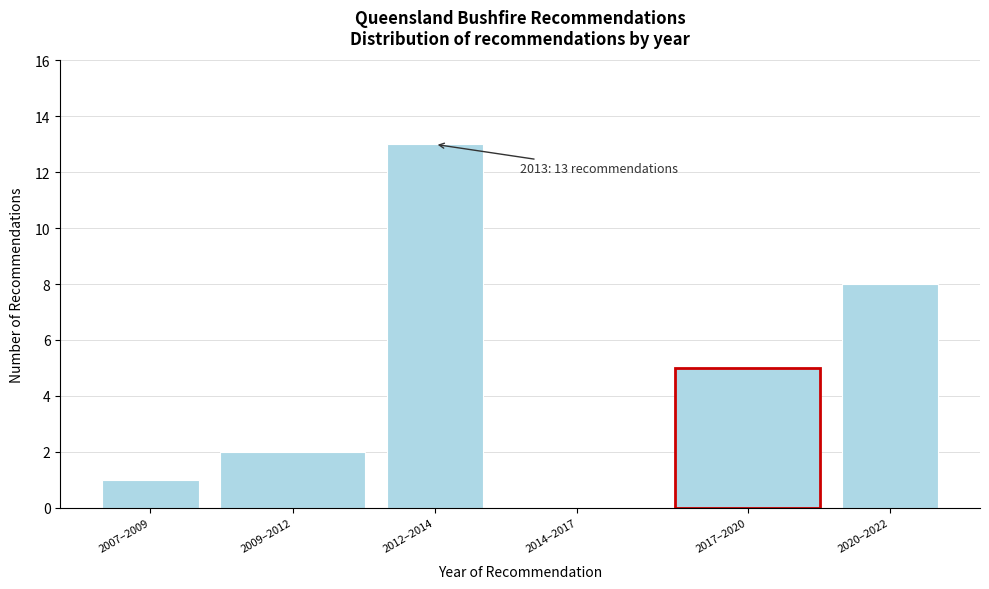

Reading left to right, list all the values displayed in this chart.

2007–2009=1	2009–2012=2	2012–2014=13	2014–2017=0	2017–2020=5	2020–2022=8